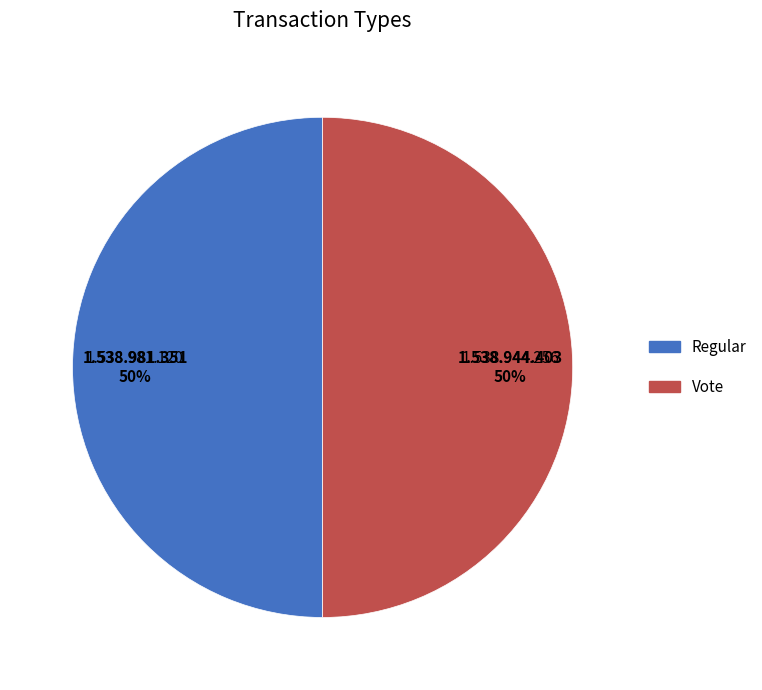

The Vote slice represents 39% of the pie. True or false?

False